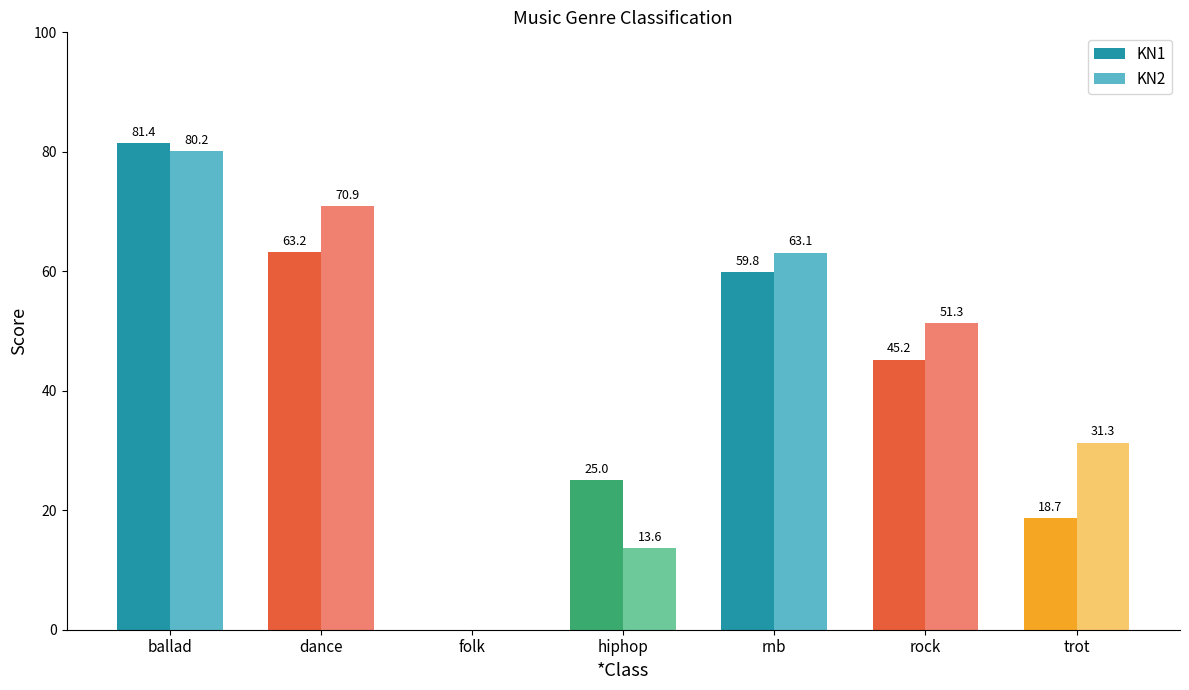

What is the total value across all series at rock?

96.5